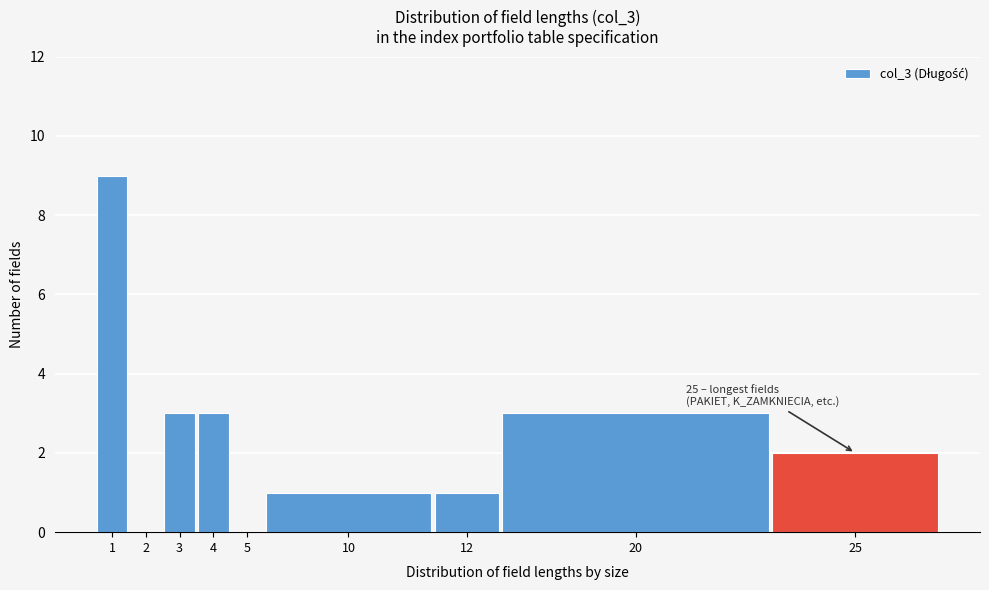

Reading left to right, what are all the values shown in this chart?

1=9	2=0	3=3	4=3	5=0	10=1	12=1	20=3	25=2